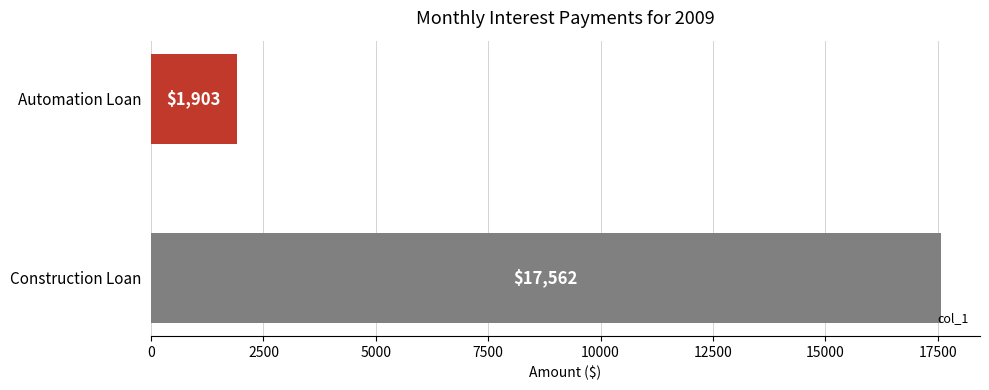

What is the maximum value shown in the chart?

17562